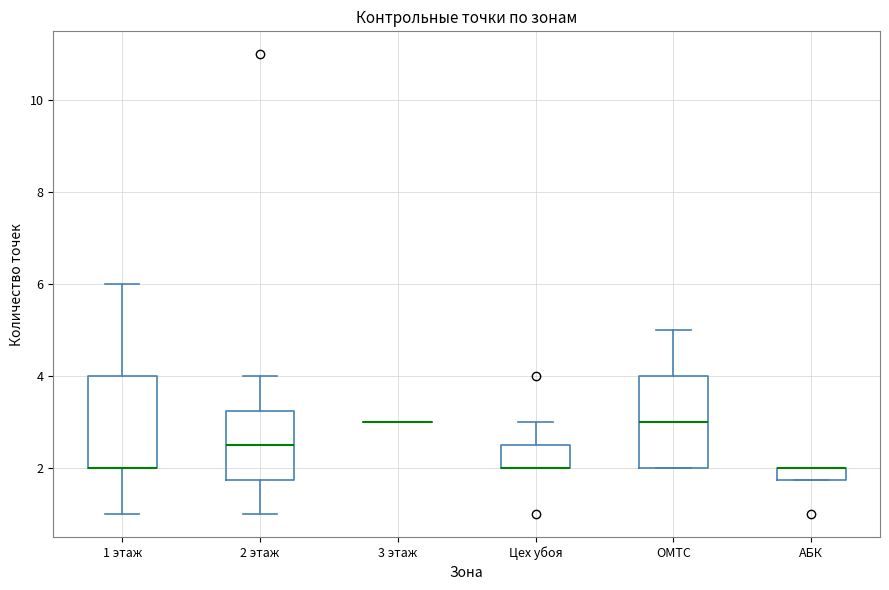

Where does the upper whisker of the box for Цех убоя end on the y-axis? The values are not printed on the chart, so give them approximately, as read against the axis.

3.0